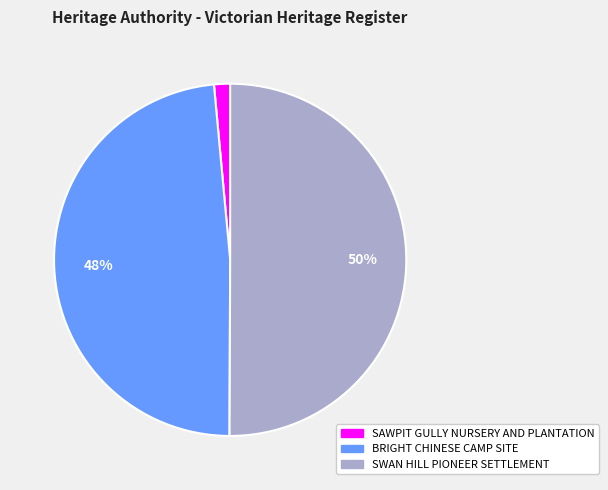

Is it true that BRIGHT CHINESE CAMP SITE is 56% of the pie?

False